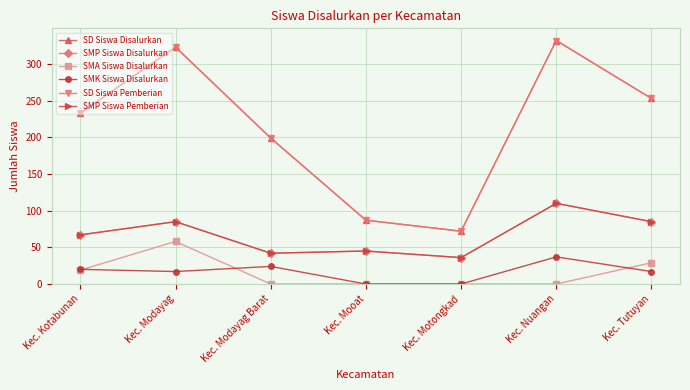

What is the maximum value shown in the chart?

332